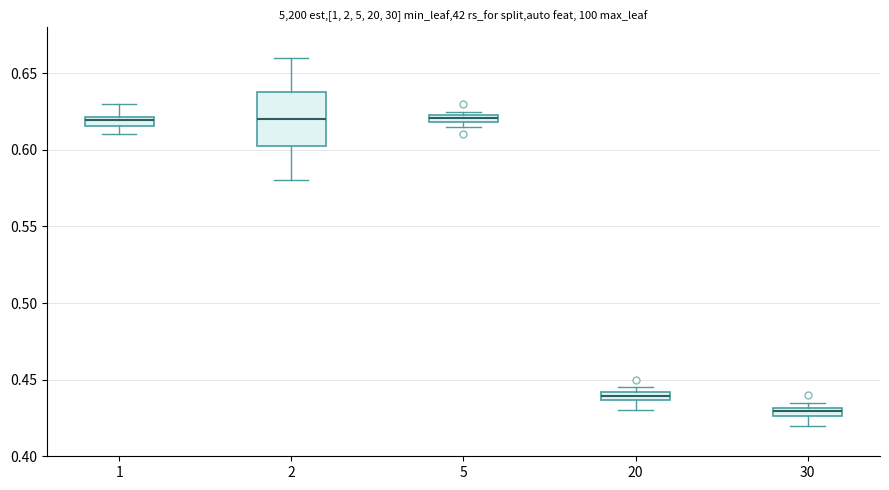

Where does the lower whisker of the box at x = 1 end on the y-axis? The values are not printed on the chart, so give them approximately, as read against the axis.

0.610